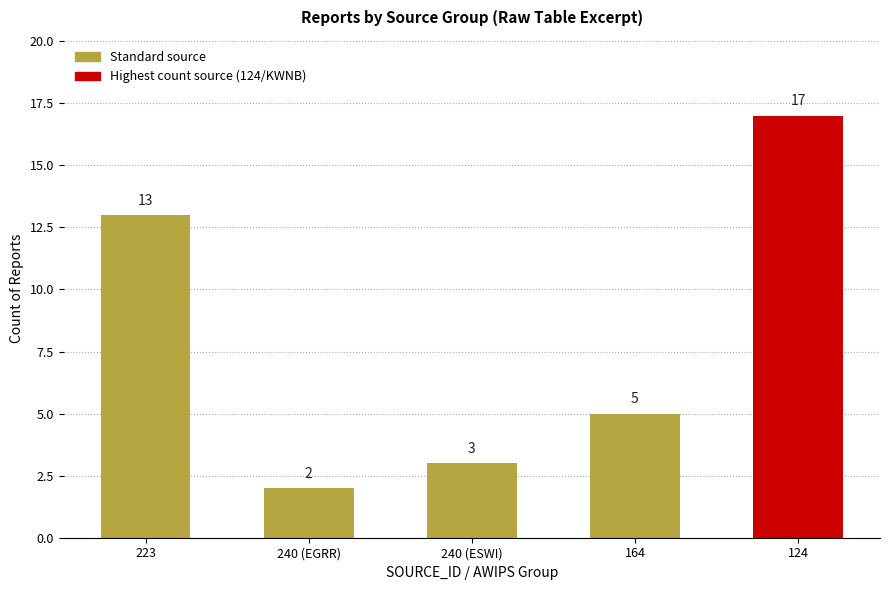

How many bars are there in total?

5